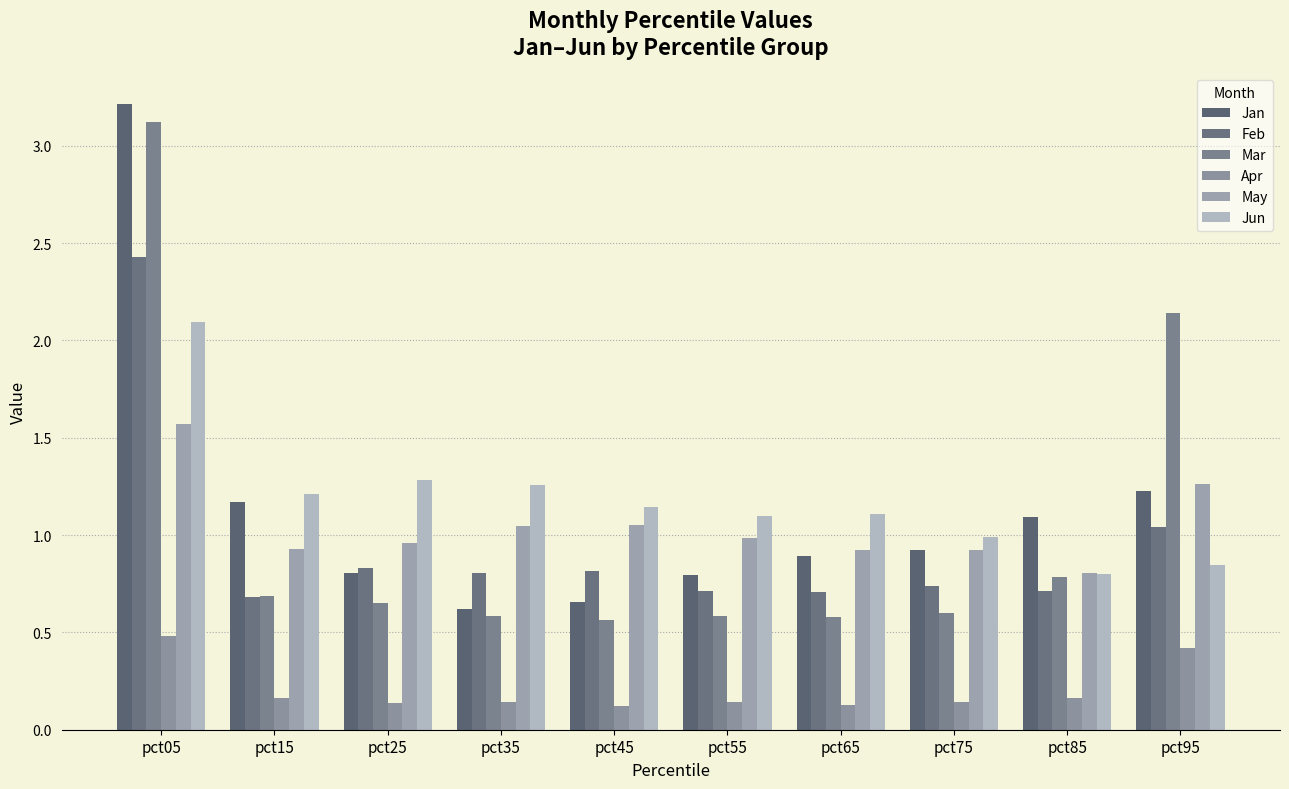

Rank the series at pct65 from lowest to highest value.

Apr, Mar, Feb, Jan, May, Jun